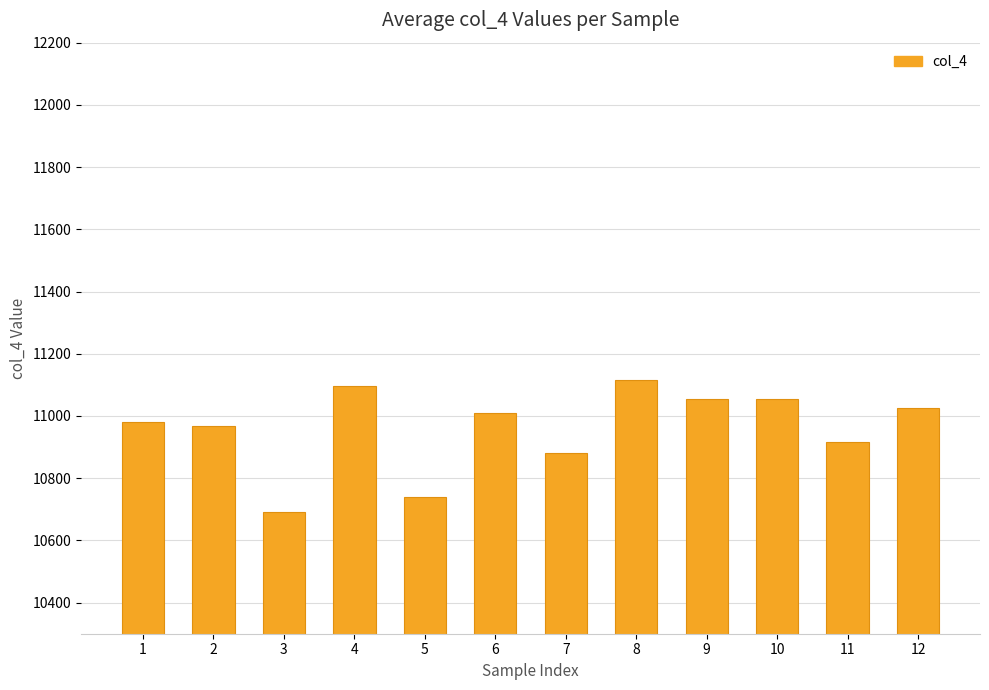

Approximately how many times larger is the value at 2 compared to 6?

1.0